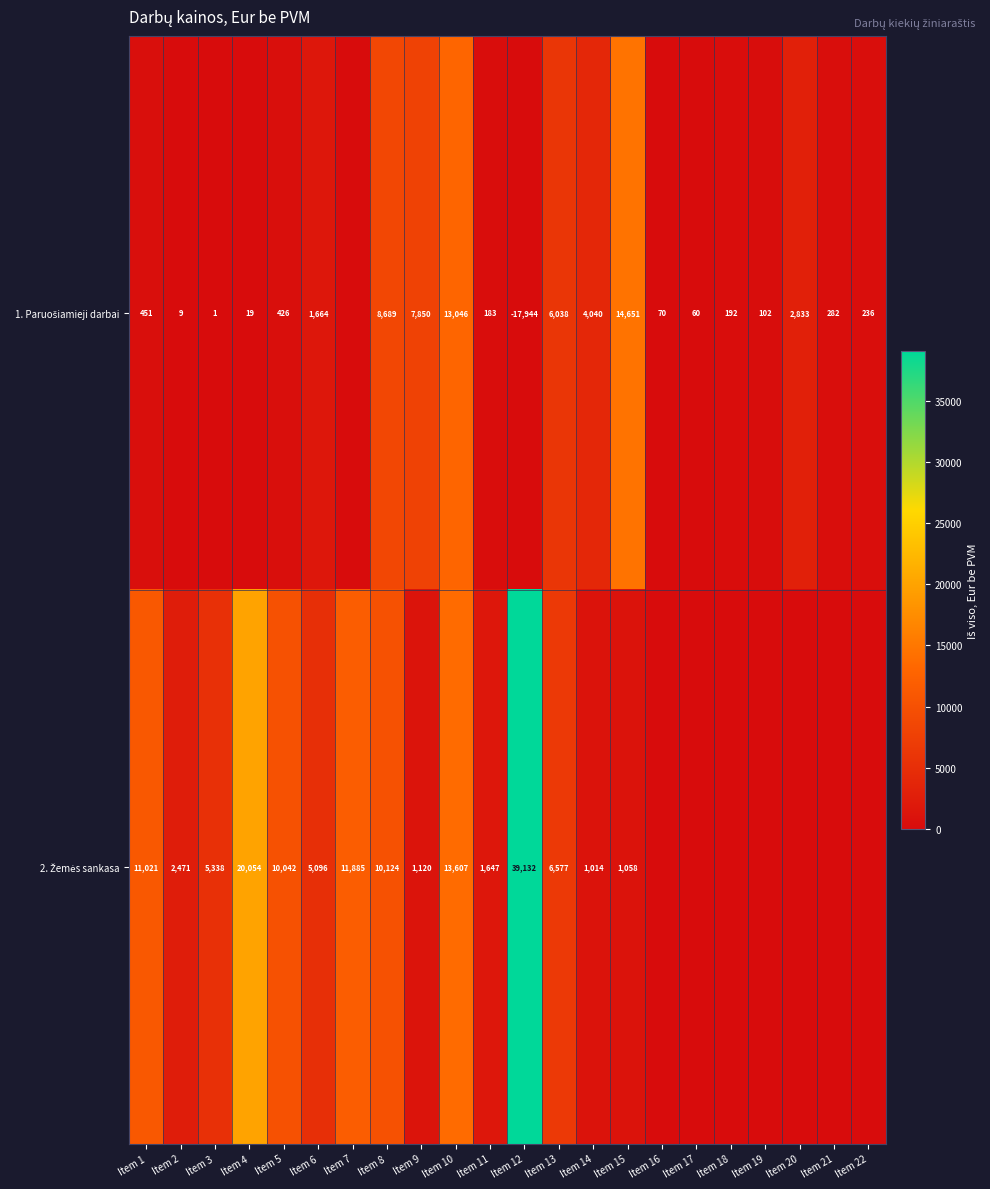

What is the total value across all series at Item 3?

5339